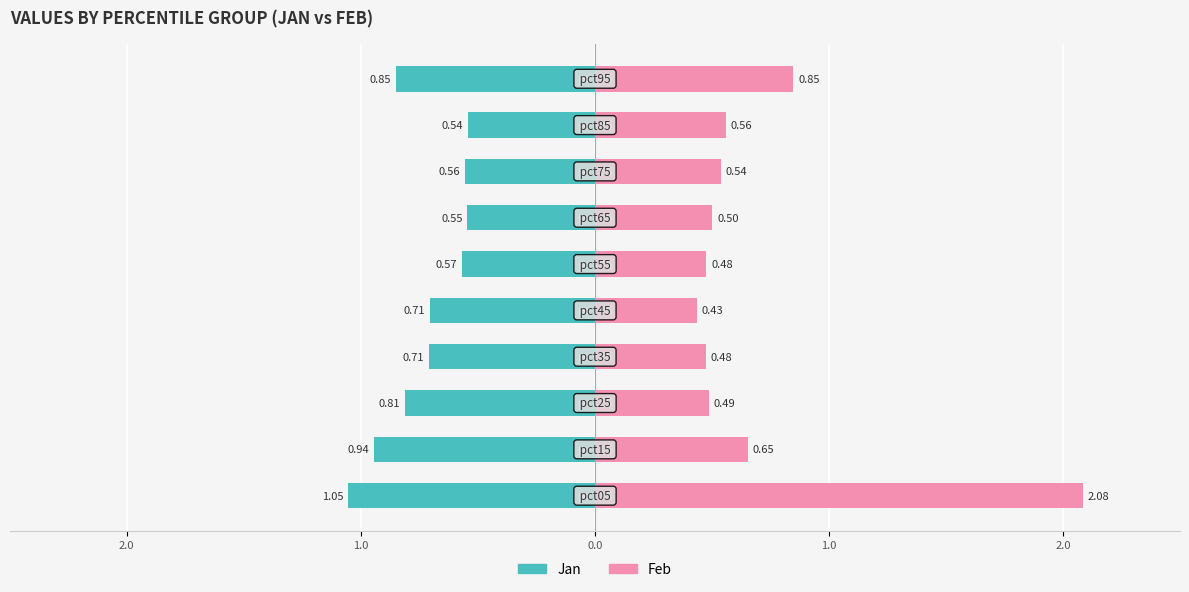

Reading right to left, list all the values displayed in this chart.

Jan: -0.9	-0.5	-0.6	-0.5	-0.6	-0.7	-0.7	-0.8	-0.9	-1.1
Feb: 0.8	0.6	0.5	0.5	0.5	0.4	0.5	0.5	0.7	2.1